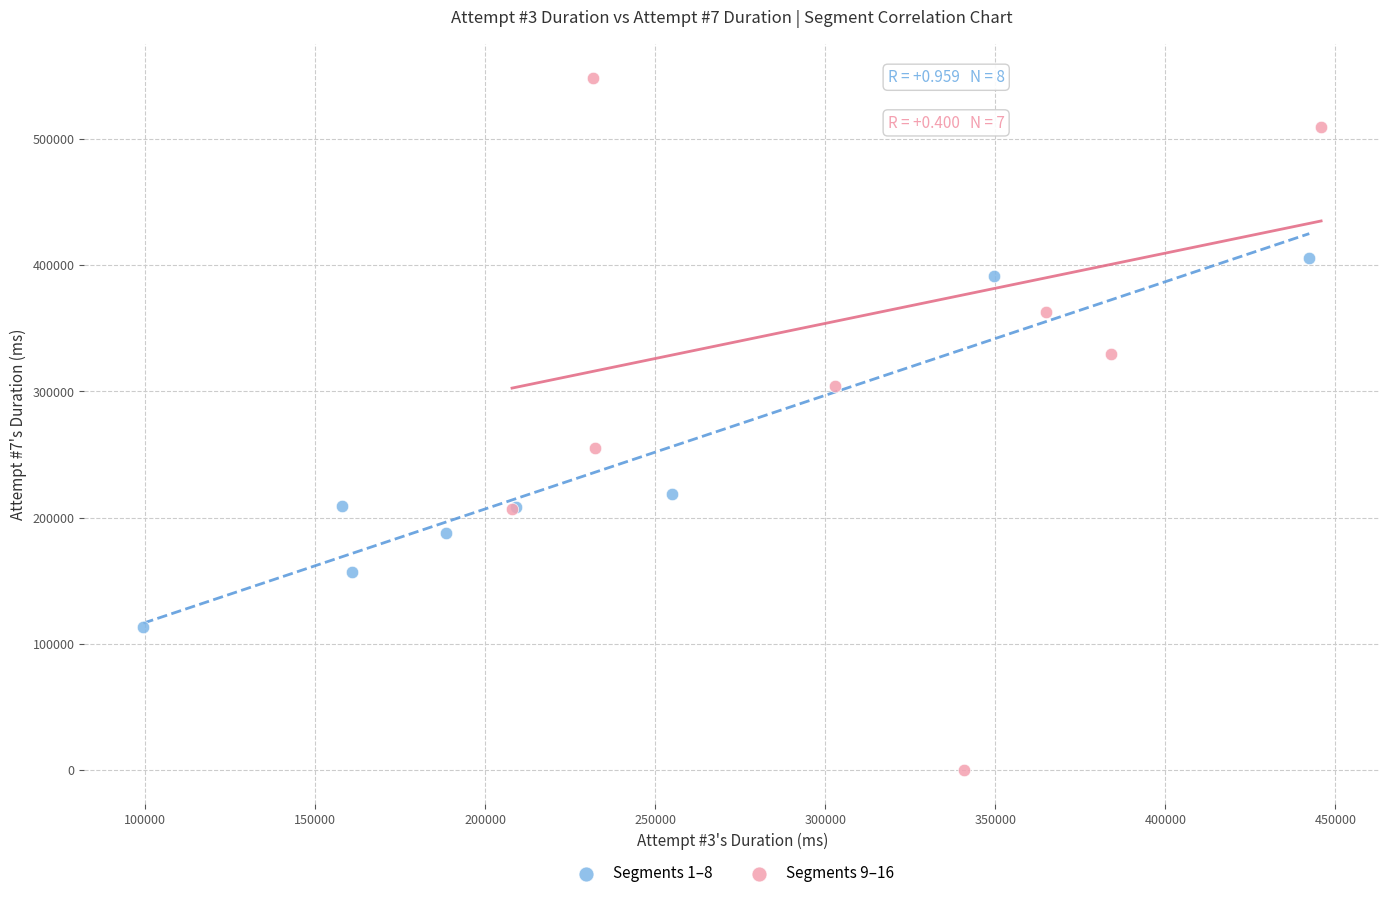

Which series reaches the minimum Y coordinate?

Segments 9–16